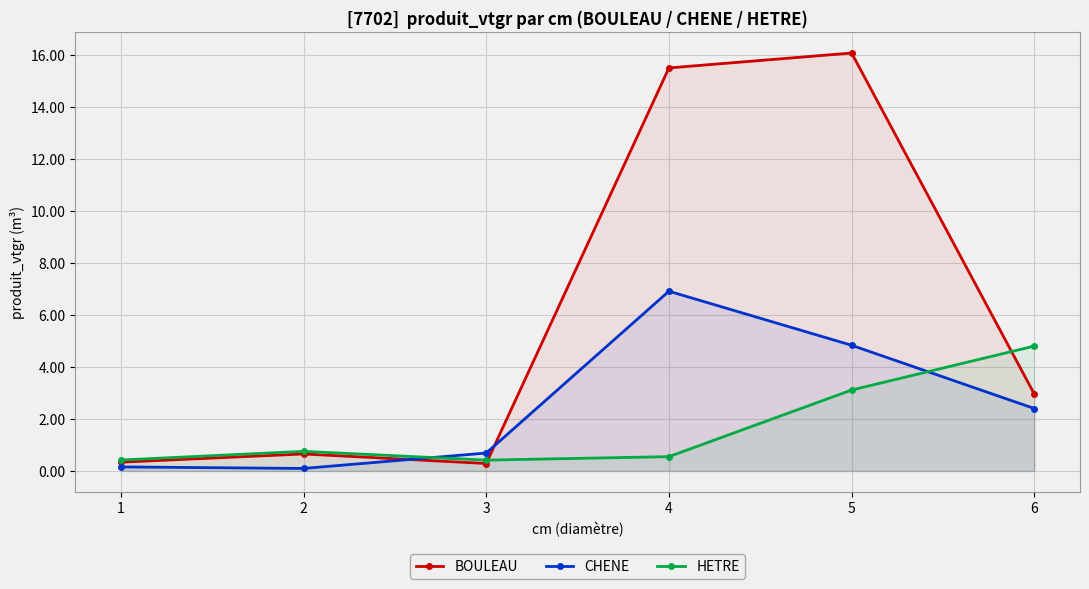

At 1, list the series in order from largest to smallest.

HETRE, BOULEAU, CHENE